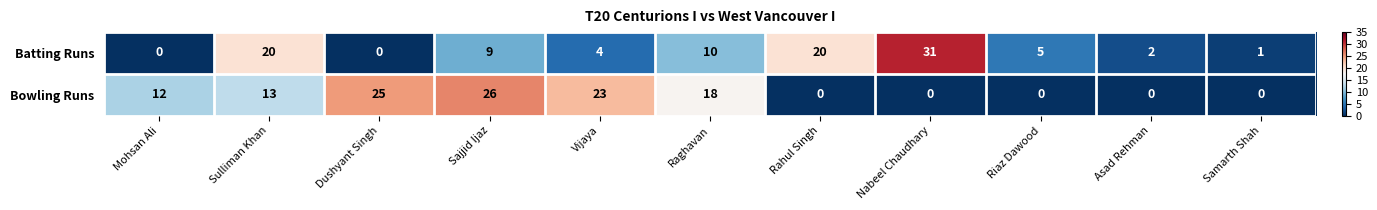

What is the maximum value shown in the chart?

31